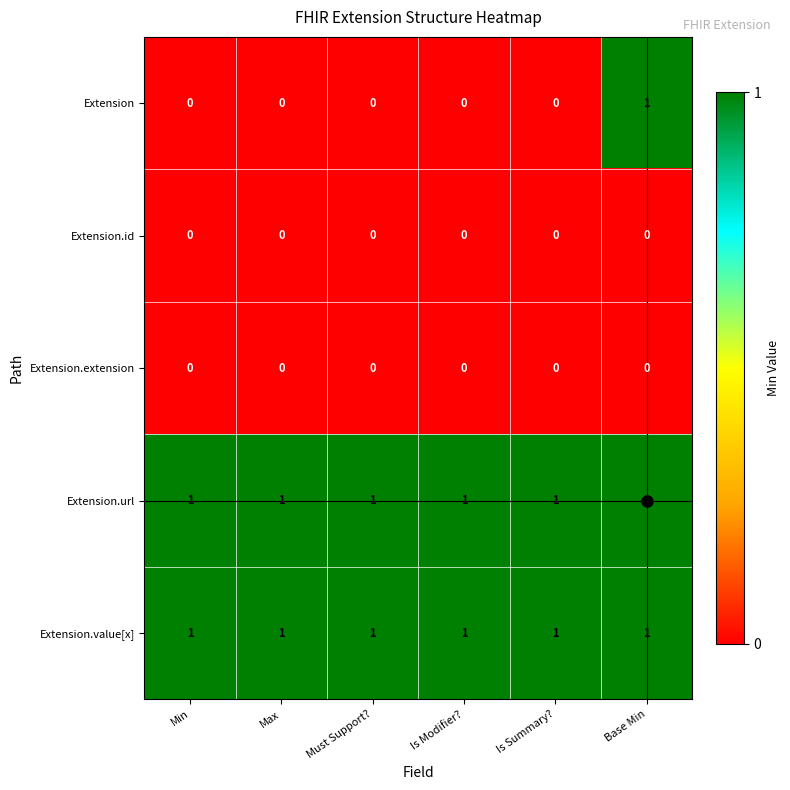

Which series has the widest spread of values?

Extension